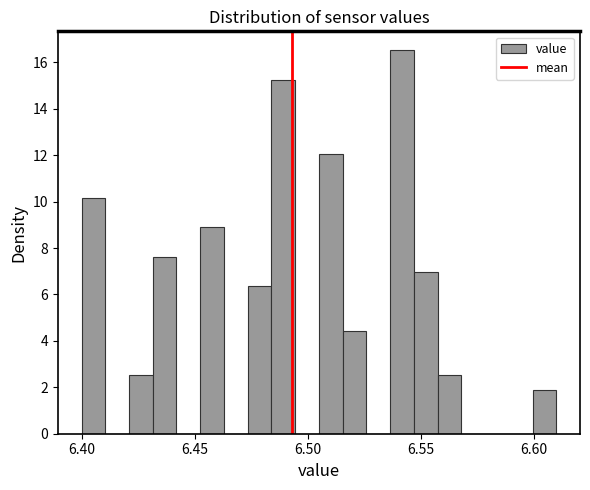

Read against the x-axis, roughly where is the centre of the tallest bar?

6.540